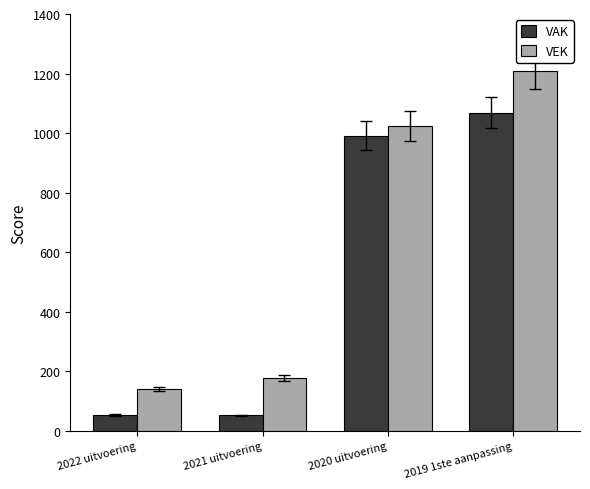

The value of VAK at 2019 1ste aanpassing is 1649. True or false?

False